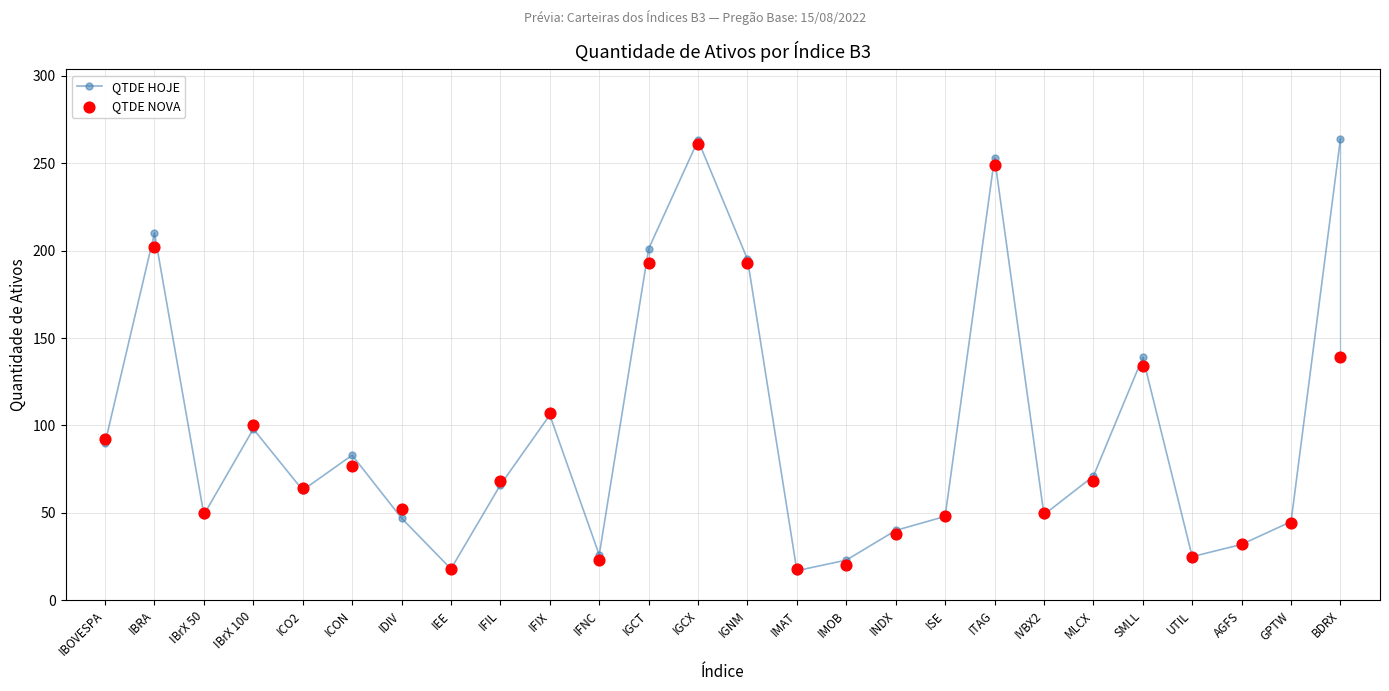

At how many categories does at least one series exceed 191?

6